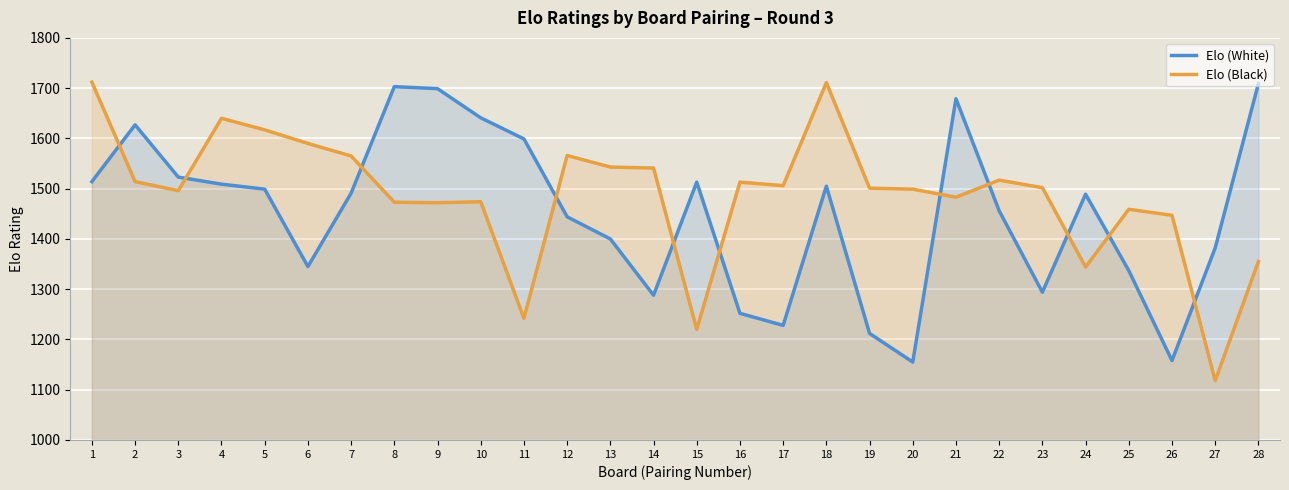

What is the average value of the Elo (Black) series?

1486